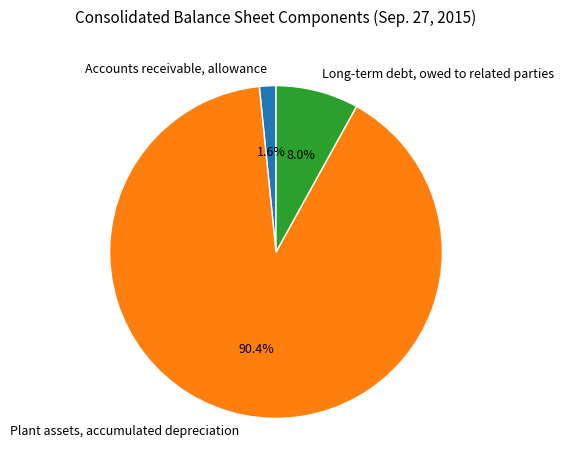

The Long-term debt, owed to related parties slice represents 8% of the pie. True or false?

True